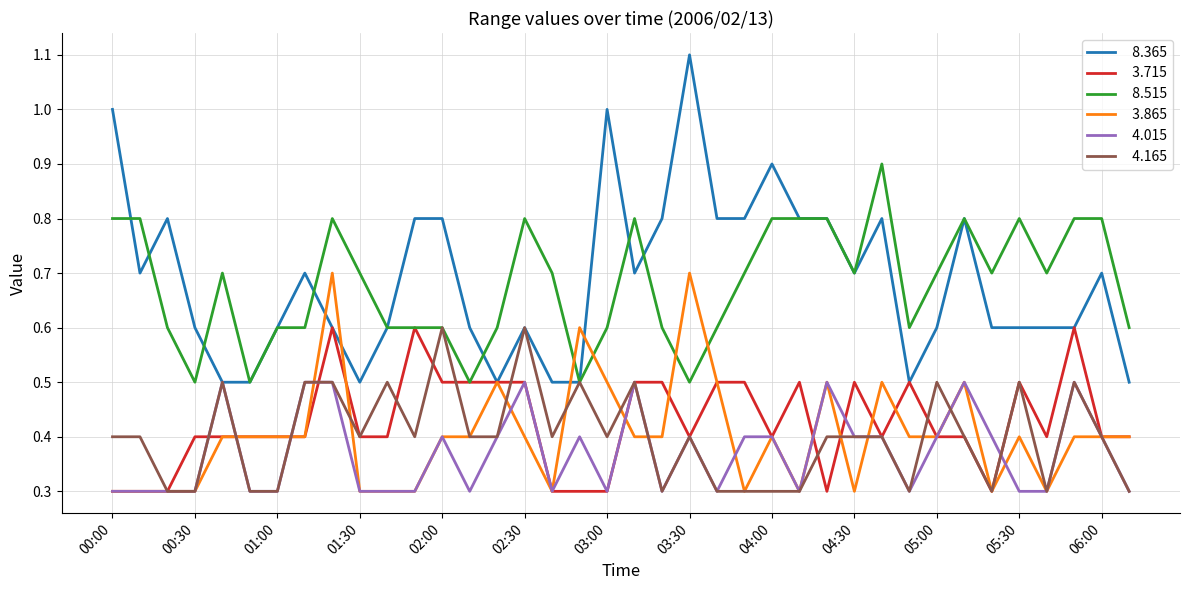

What is the smallest value displayed?

0.3